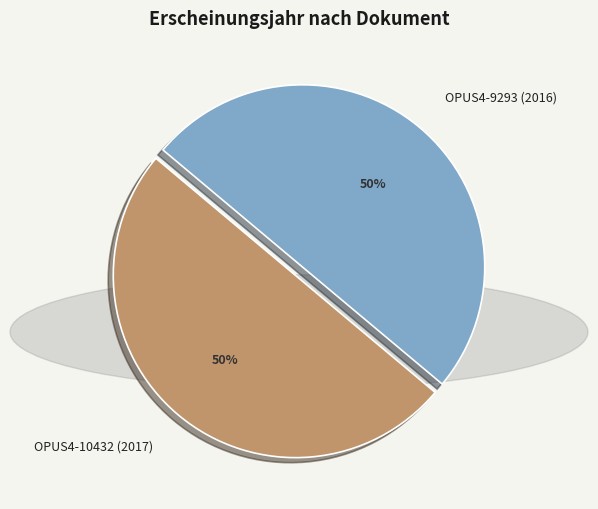

To the nearest percent, what is the combined percentage of OPUS4-10432 (2017) and OPUS4-9293 (2016)?

100%